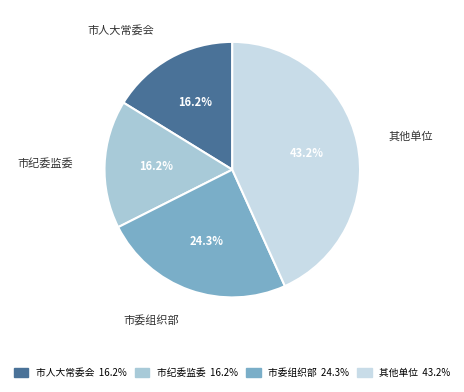

Is there any slice that represents more than half of the pie?

No